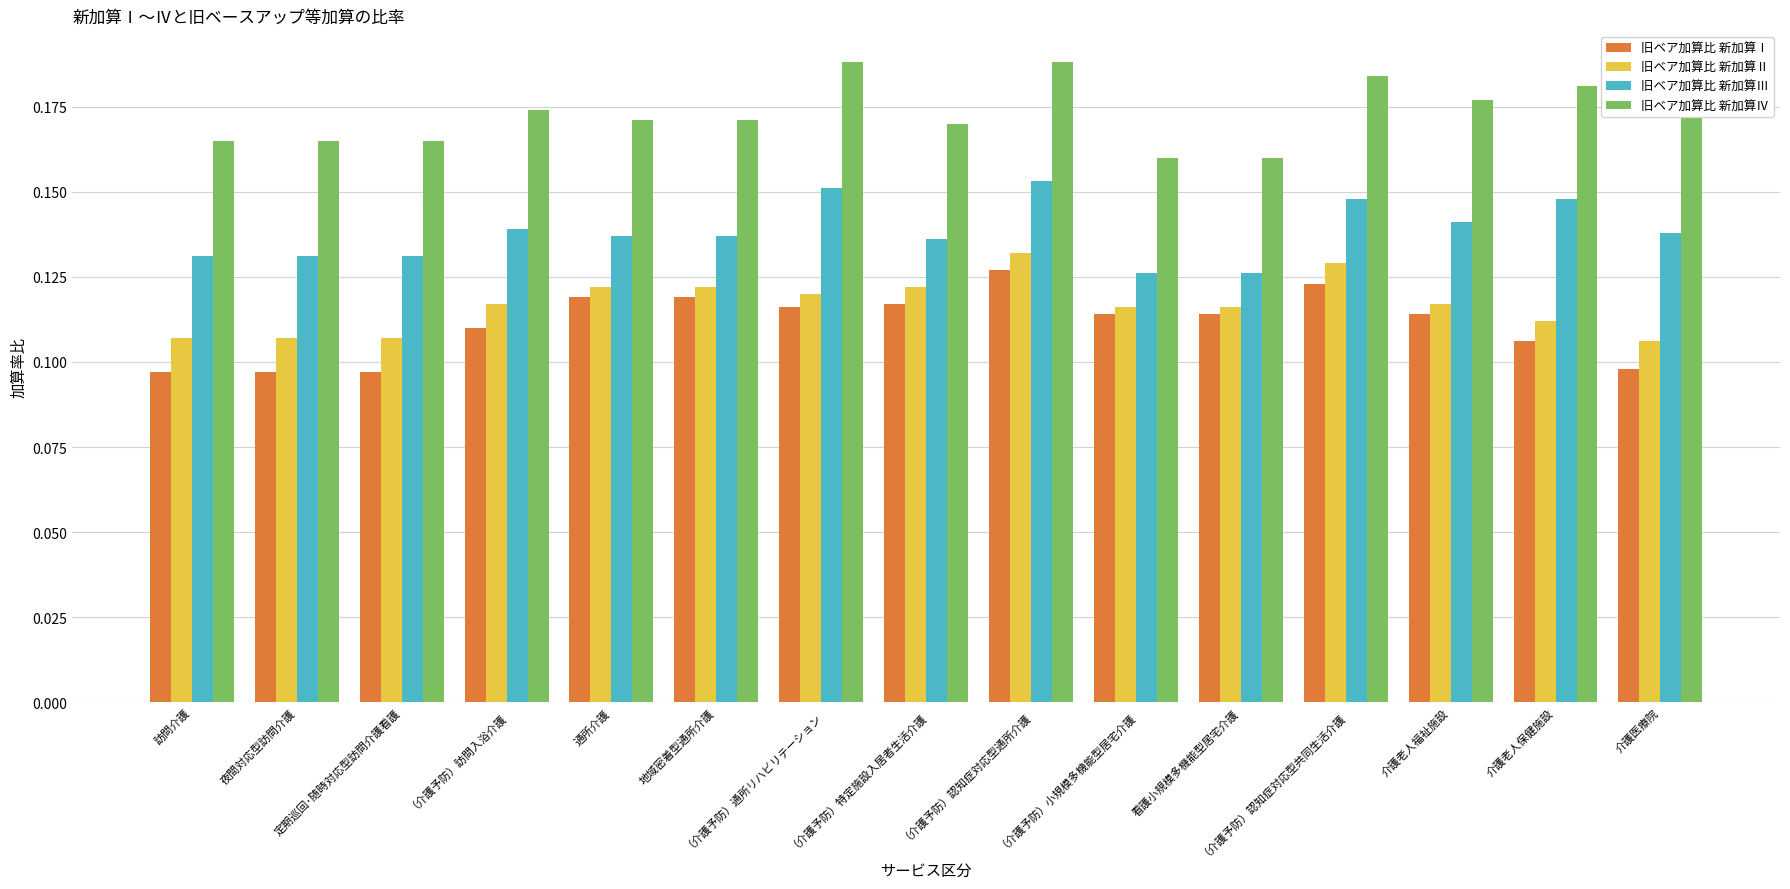

What is the sum of all 旧ベア加算比 新加算Ⅰ values?

1.7